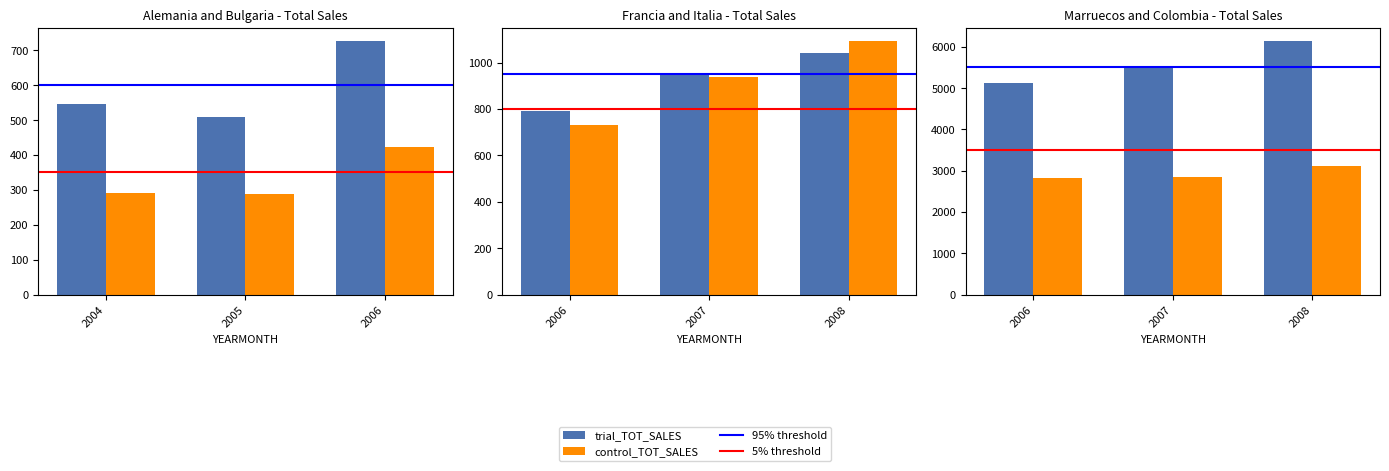

What is the value of the control_TOT_SALES bar at the 3rd from the left?

3114